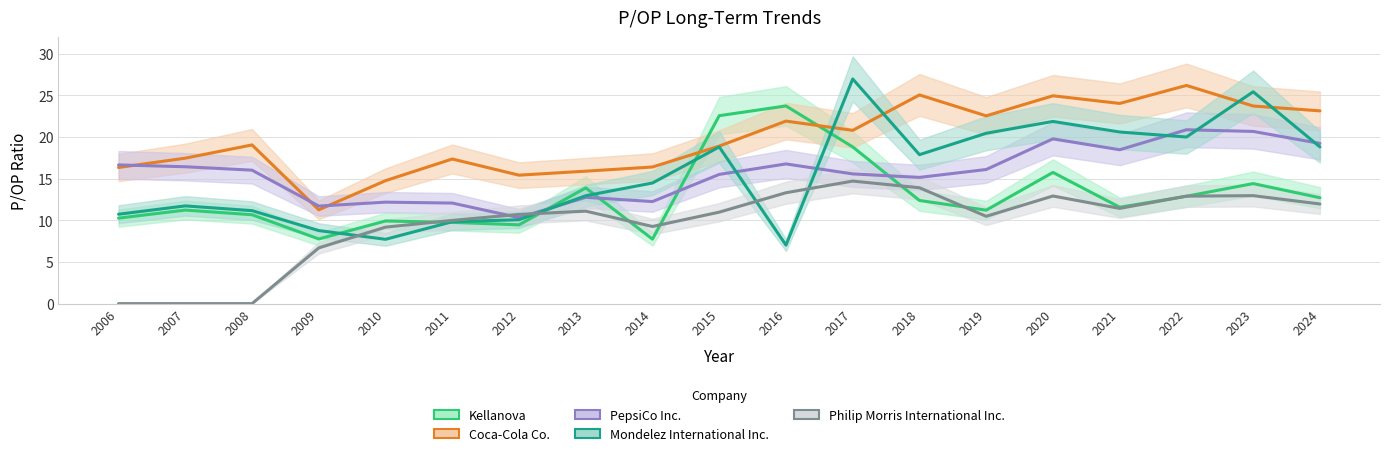

True or false: Mondelez International Inc. has a value of 11.3 at 2015.

False